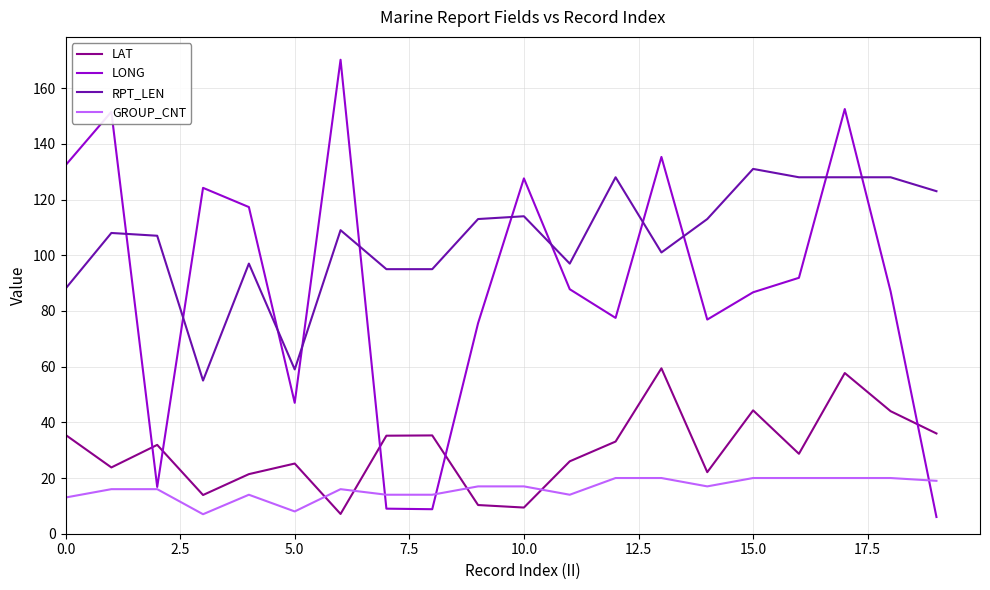

Rank the series by their maximum value, from highest to lowest.

LONG, RPT_LEN, LAT, GROUP_CNT